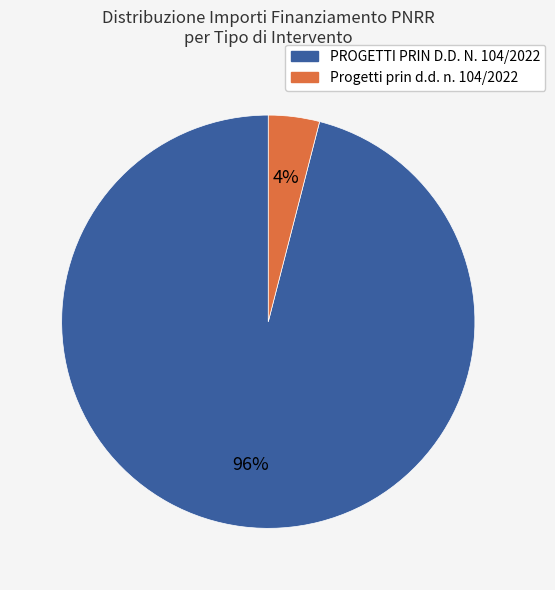

What percentage is the PROGETTI PRIN D.D. N. 104/2022 slice, to the nearest percent?

96%